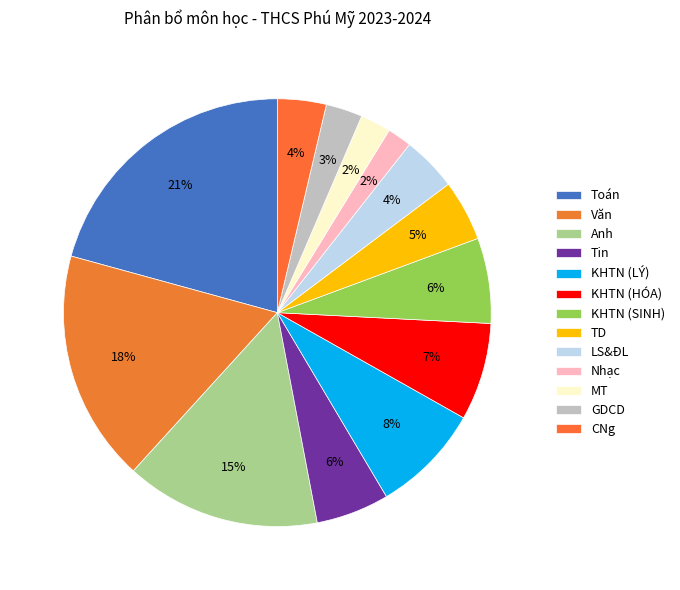

Does any single category account for the majority?

No